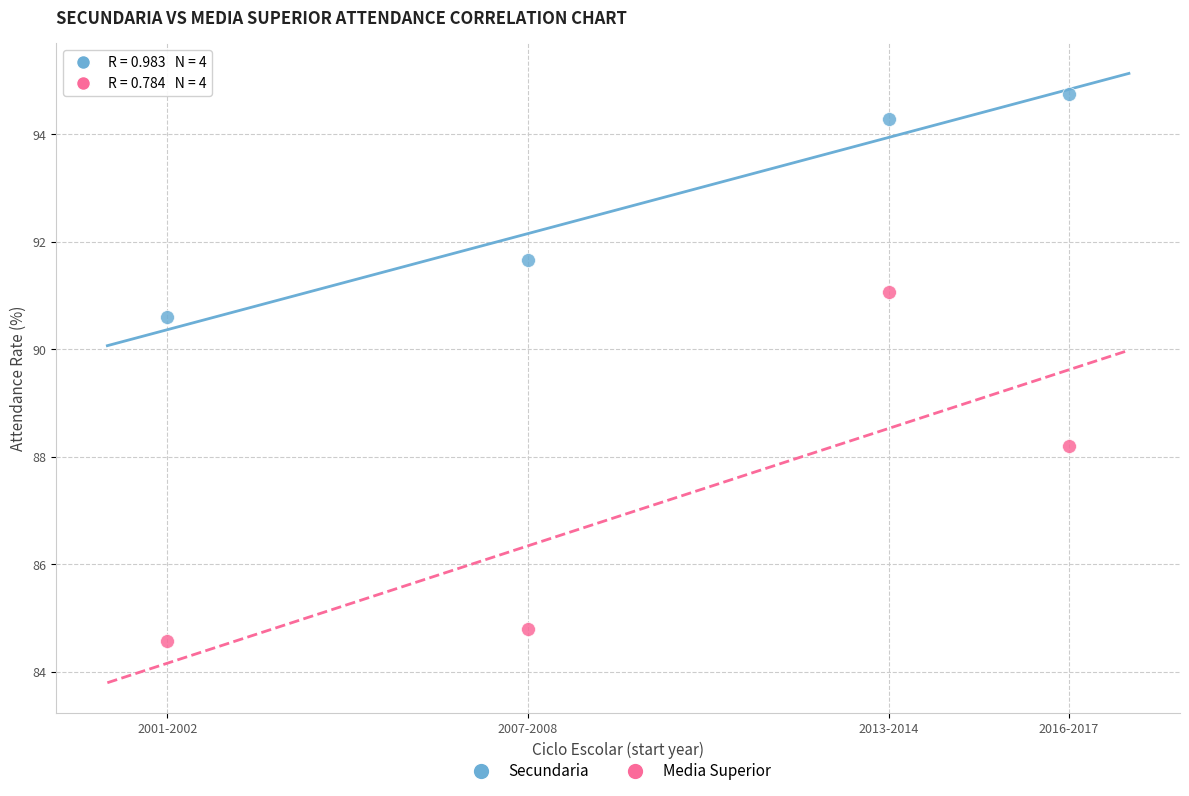

Which series contains the highest Y value?

Secundaria